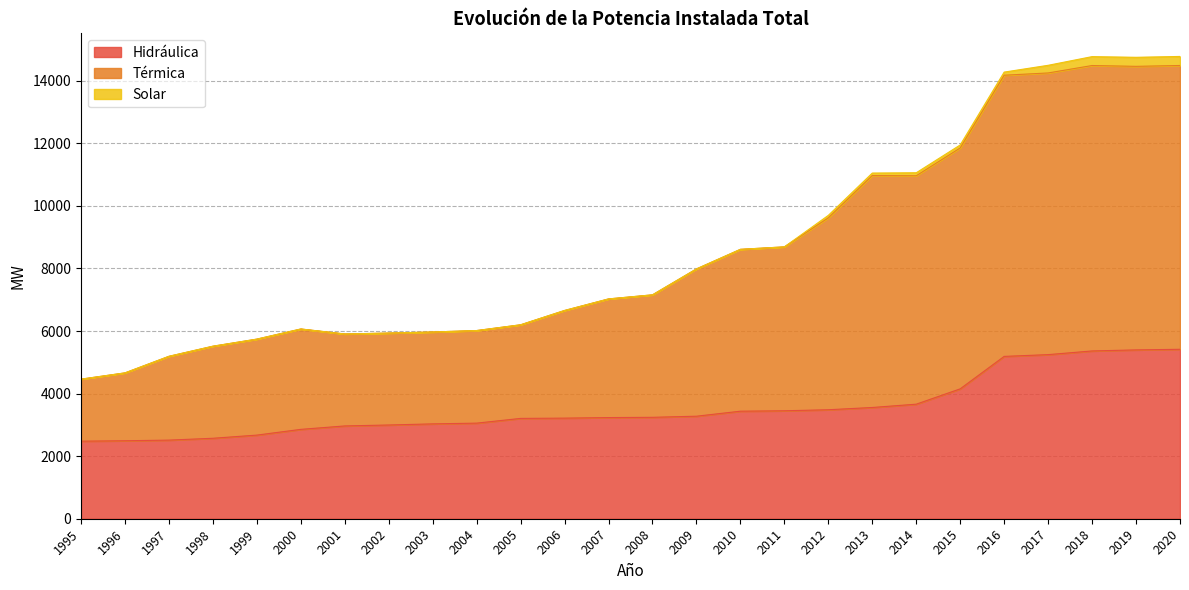

Between 2004 and 2020, which series saw the biggest shift?

Térmica